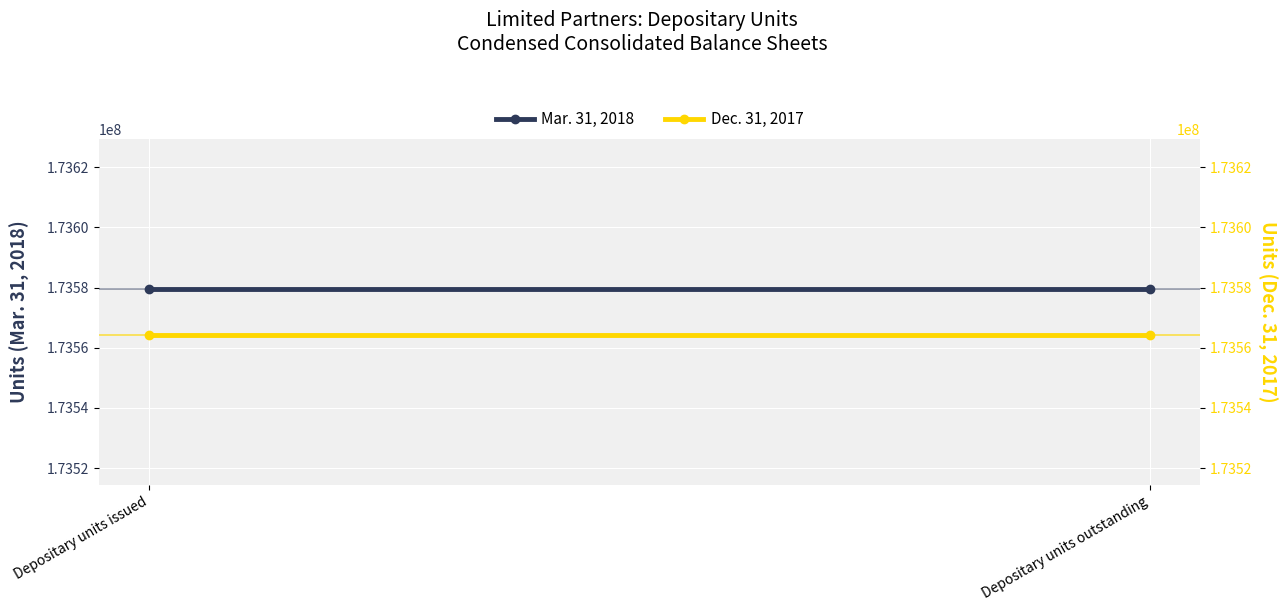

Which category has the lowest value in the Mar. 31, 2018 series?

Depositary units issued